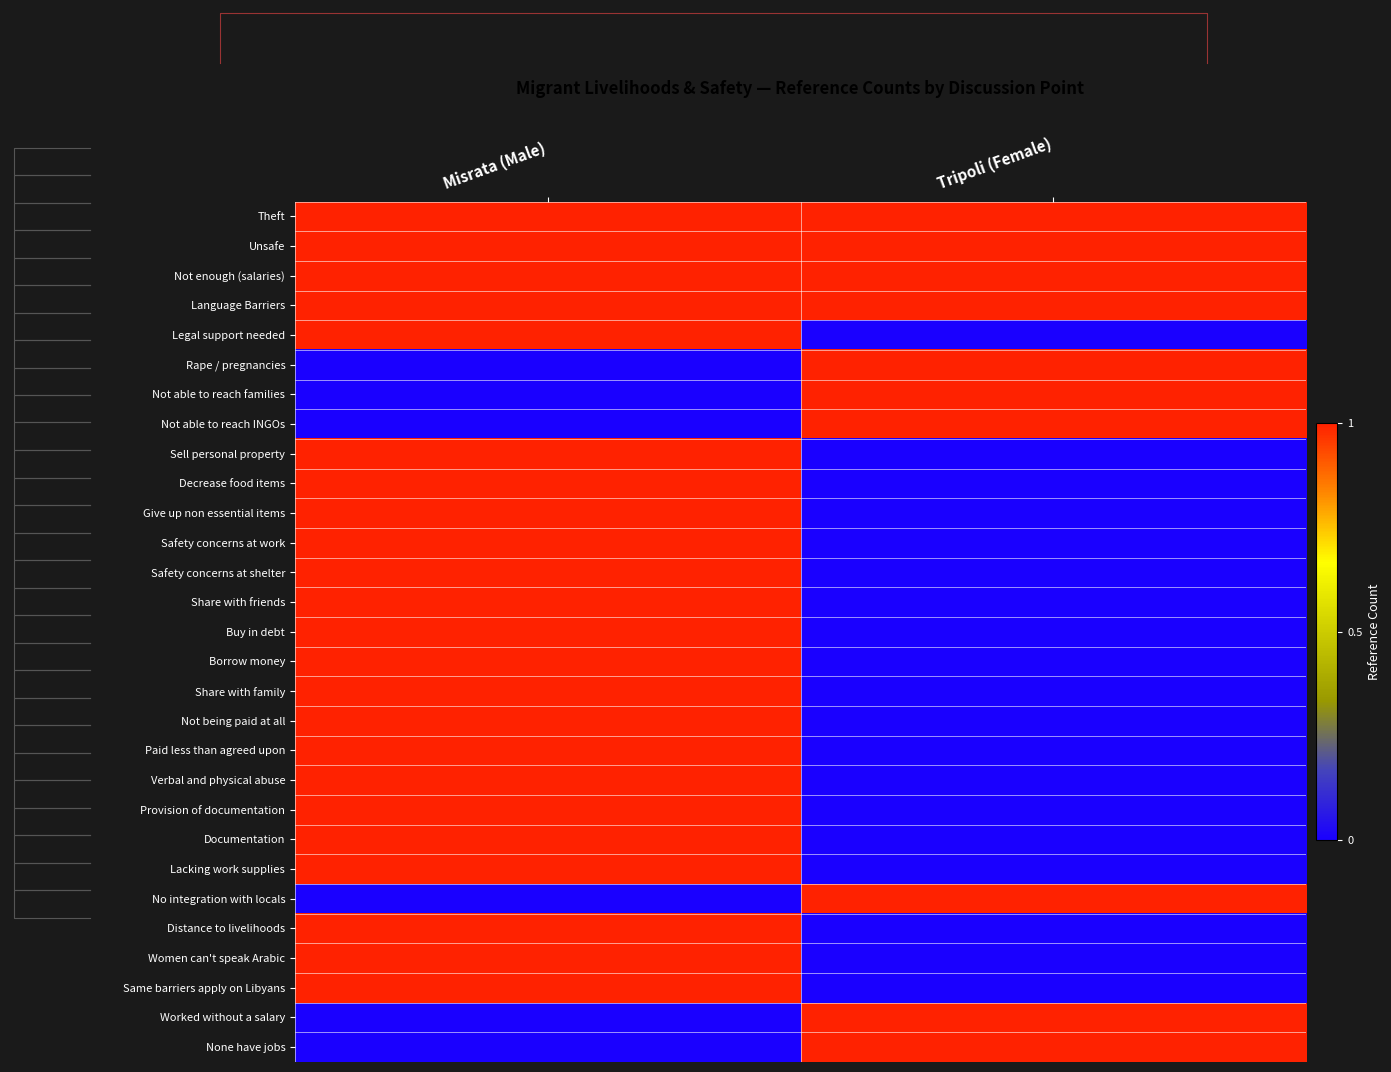

At Tripoli (Female), list the series in order from largest to smallest.

Theft, Unsafe, Not enough (salaries), Language Barriers, Rape / pregnancies, Not able to reach families, Not able to reach INGOs, No integration with locals, Worked without a salary, None have jobs, Legal support needed, Sell personal property, Decrease food items, Give up non essential items, Safety concerns at work, Safety concerns at shelter, Share with friends, Buy in debt, Borrow money, Share with family, Not being paid at all, Paid less than agreed upon, Verbal and physical abuse, Provision of documentation, Documentation, Lacking work supplies, Distance to livelihoods, Women can't speak Arabic, Same barriers apply on Libyans